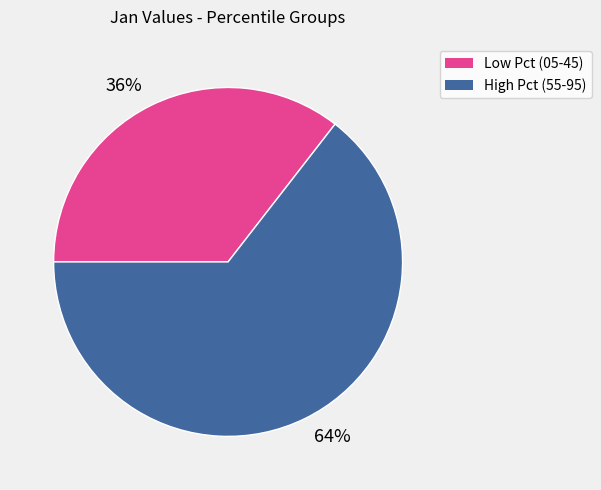

What is the smallest slice in the pie chart?

Low Pct (05-45)